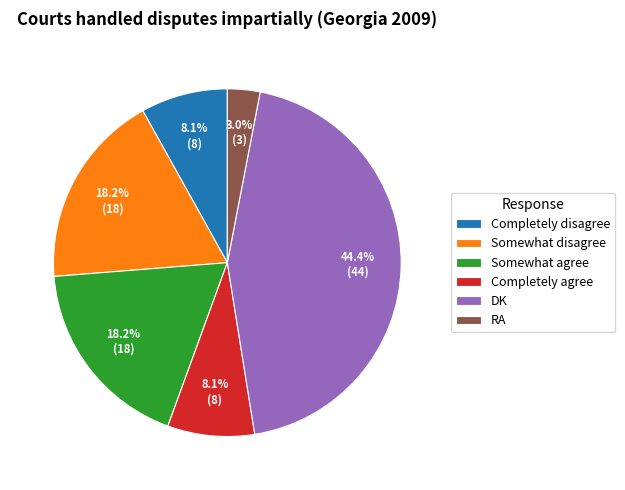

Which category has the biggest portion of the pie?

DK